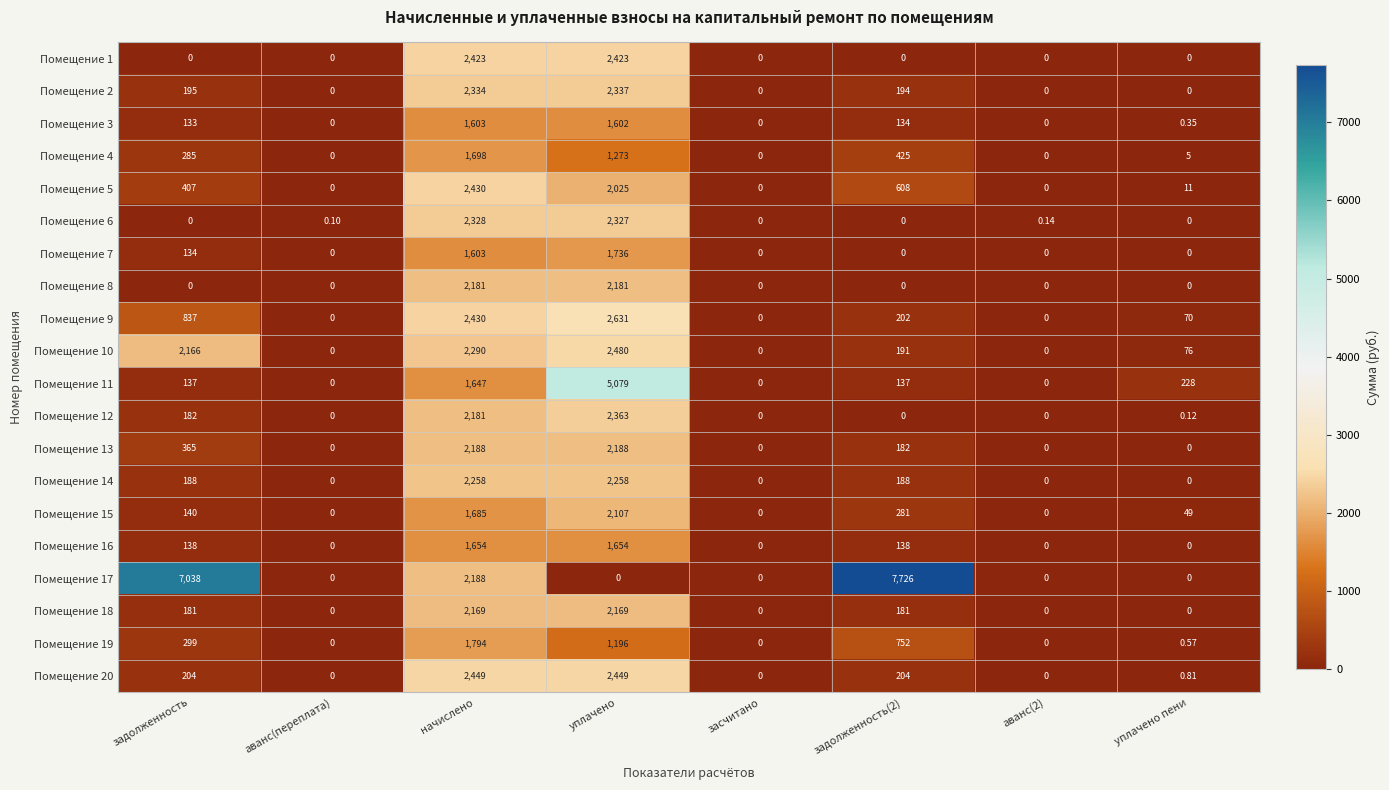

At which category is the sum across all series the highest?

уплачено